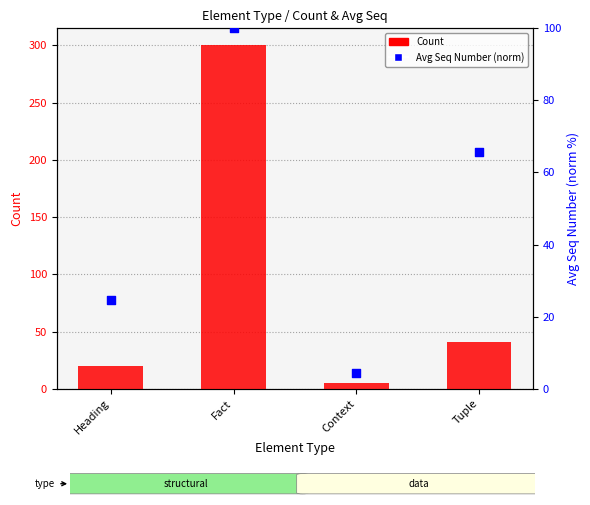

Which series has the widest spread of Y values?

Count